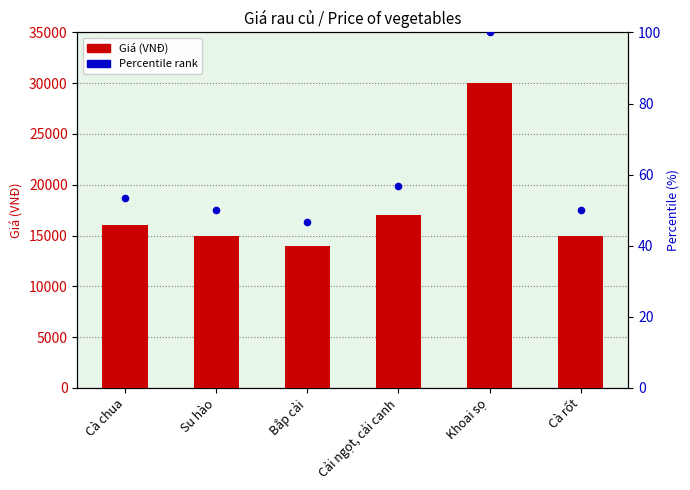

Which series has the largest total across all categories?

Giá (VNĐ)